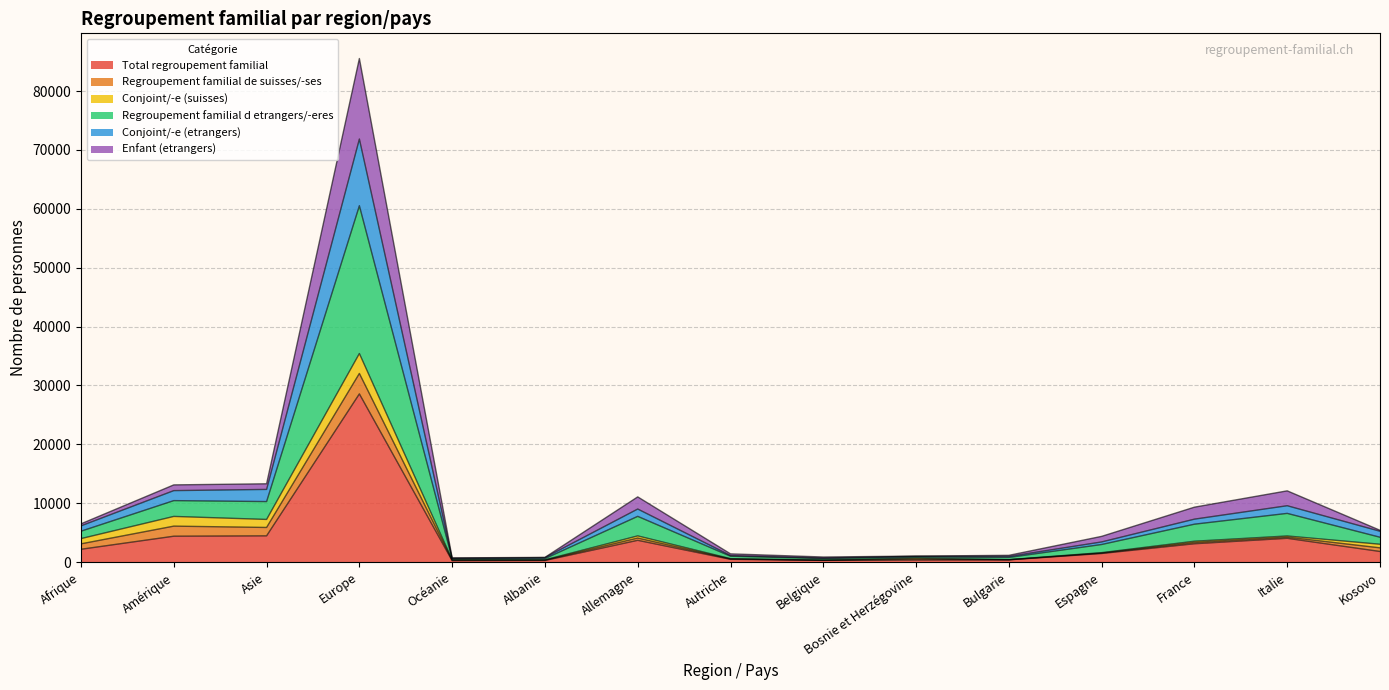

At which label does Total regroupement familial reach its peak?

Europe